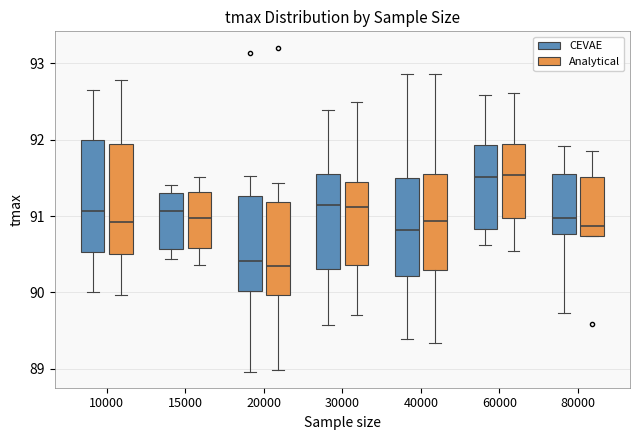

Where is the upper edge of the box for 20000 (Analytical) on the y-axis? The values are not printed on the chart, so give them approximately, as read against the axis.

91.2